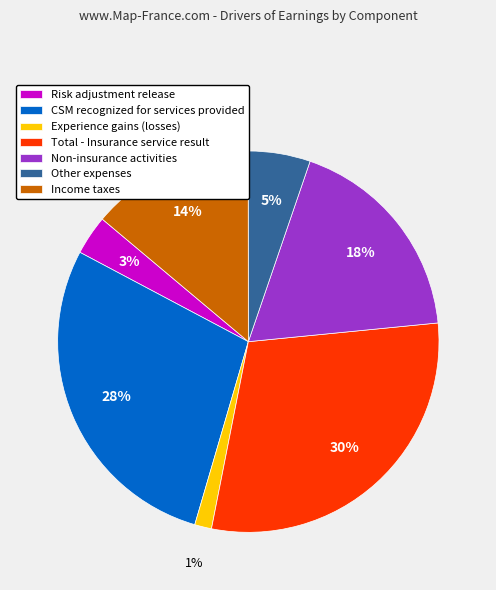

To the nearest percent, what portion does Risk adjustment release represent?

3%